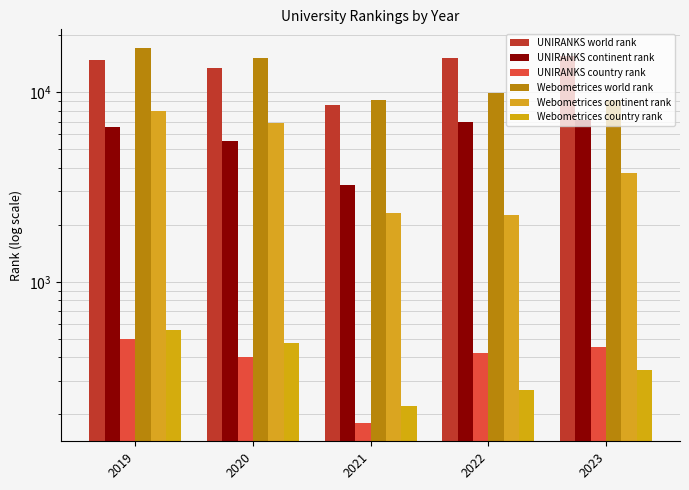

Is it true that Webometrices continent rank equals 10565 at 2020?

False